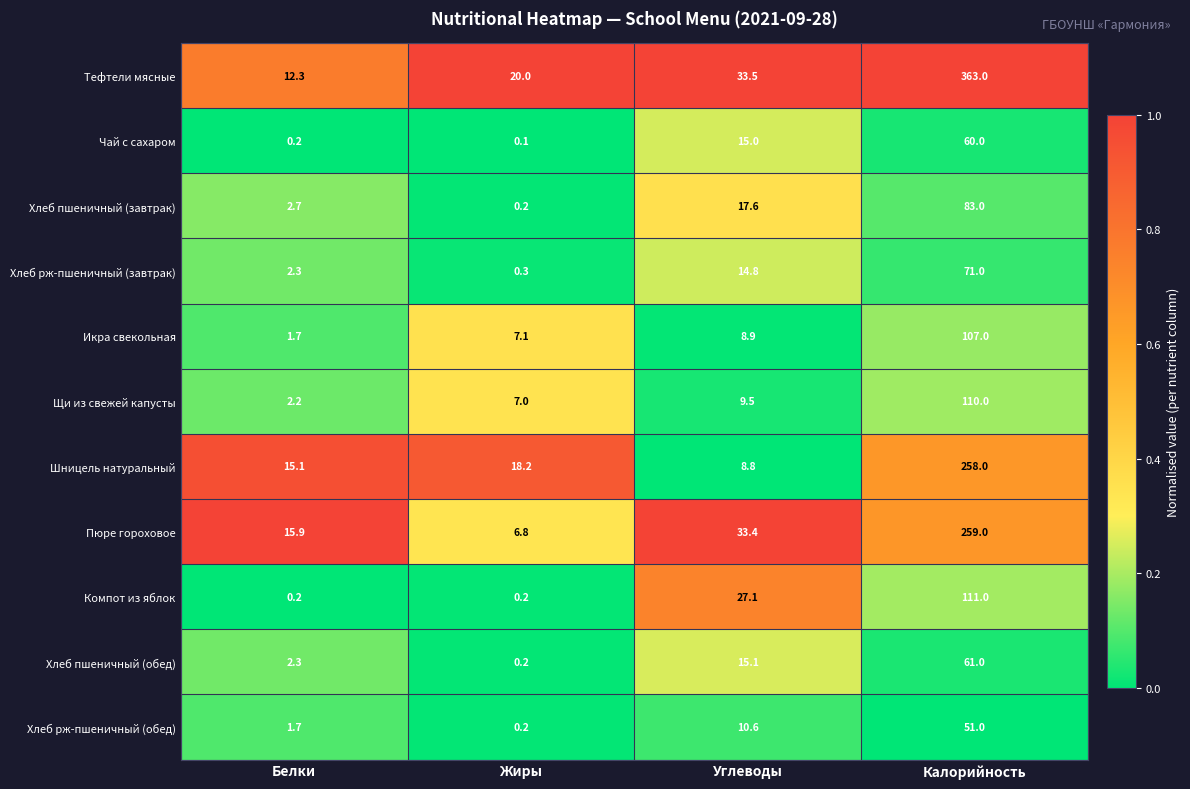

How many categories are shown in the chart?

4